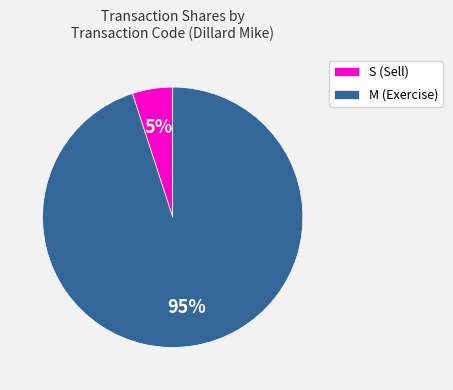

The S (Sell) slice represents 1% of the pie. True or false?

False